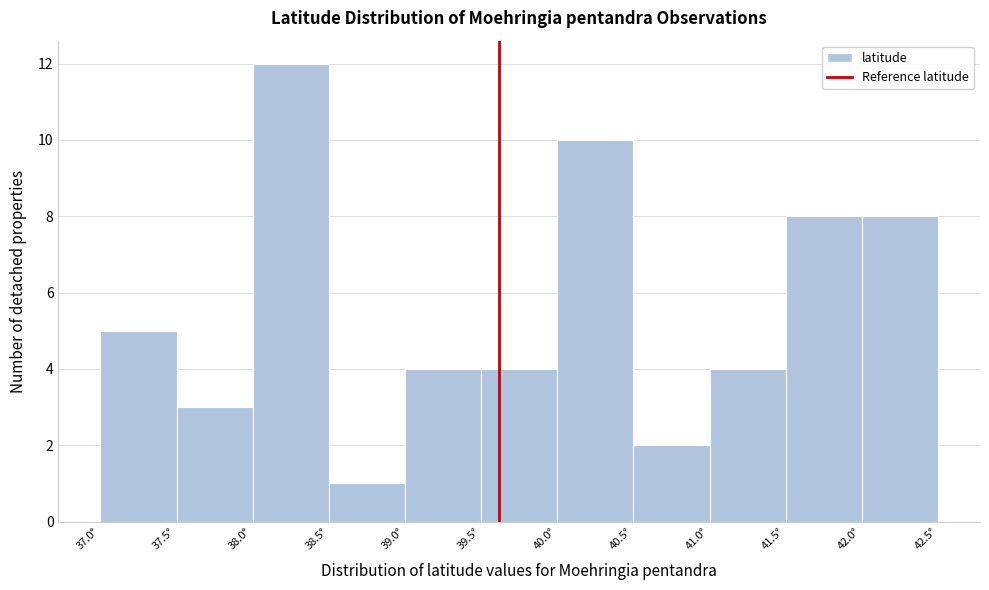

Reading left to right, transcribe this chart: for each bar, give the range it covers on the x-axis and its height. The values are not printed on the chart, so give them approximately, as read against the axis.

37.0 to 37.5: 5
37.5 to 38.0: 3
38.0 to 38.5: 12
38.5 to 39.0: 1
39.0 to 39.5: 4
39.5 to 40.0: 4
40.0 to 40.5: 10
40.5 to 41.0: 2
41.0 to 41.5: 4
41.5 to 42.0: 8
42.0 to 42.5: 8